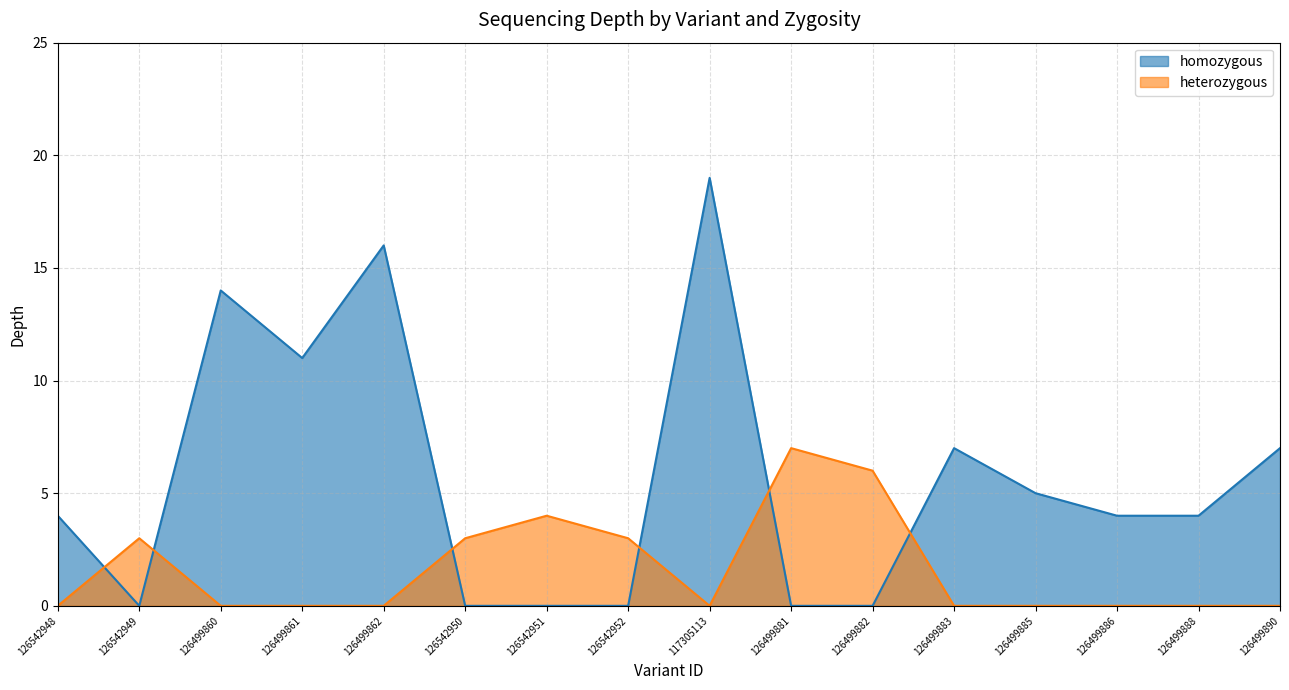

Where does the homozygous series first go above 4?

126499860